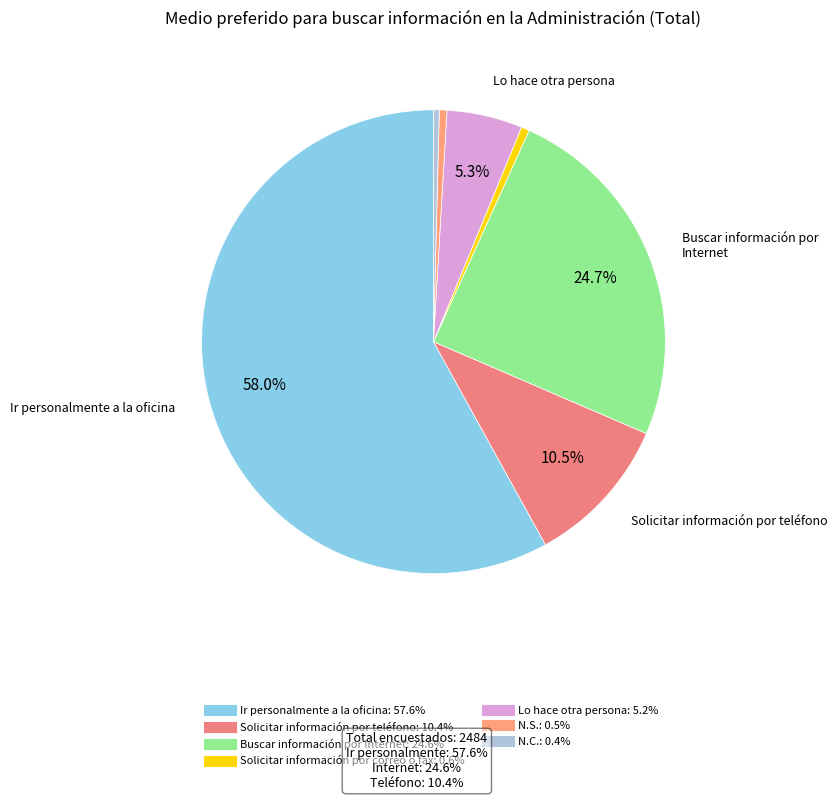

Does Ir personalmente a la oficina represent more than half of the total?

Yes